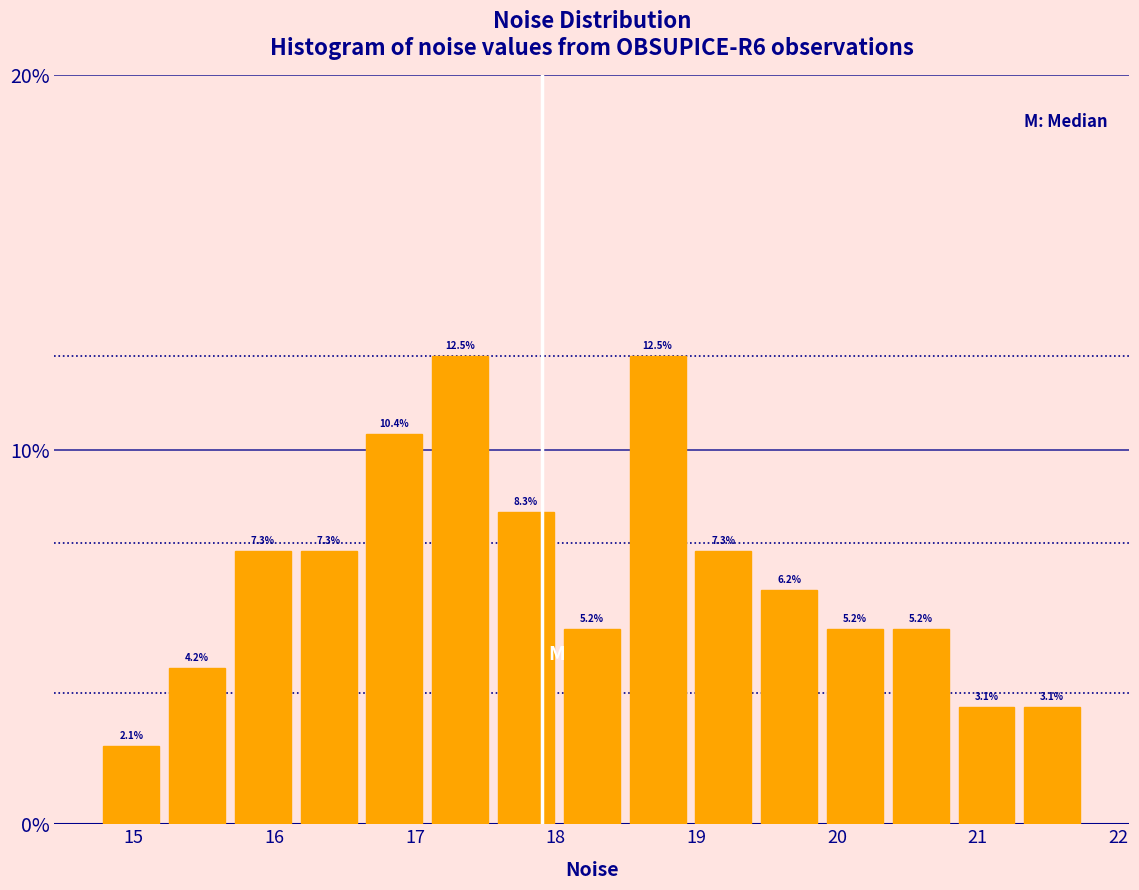

Reading left to right, list every bar in this chart as the range it spans on the x-axis followed by its height. The bar edges are not printed on the chart, so give them approximately, as read against the axis.

14.7 to 15.2: 2.1
15.2 to 15.7: 4.2
15.7 to 16.2: 7.3
16.2 to 16.6: 7.3
16.6 to 17.1: 10.4
17.1 to 17.6: 12.5
17.6 to 18.0: 8.3
18.0 to 18.5: 5.2
18.5 to 19.0: 12.5
19.0 to 19.4: 7.3
19.4 to 19.9: 6.2
19.9 to 20.4: 5.2
20.4 to 20.8: 5.2
20.8 to 21.3: 3.1
21.3 to 21.8: 3.1